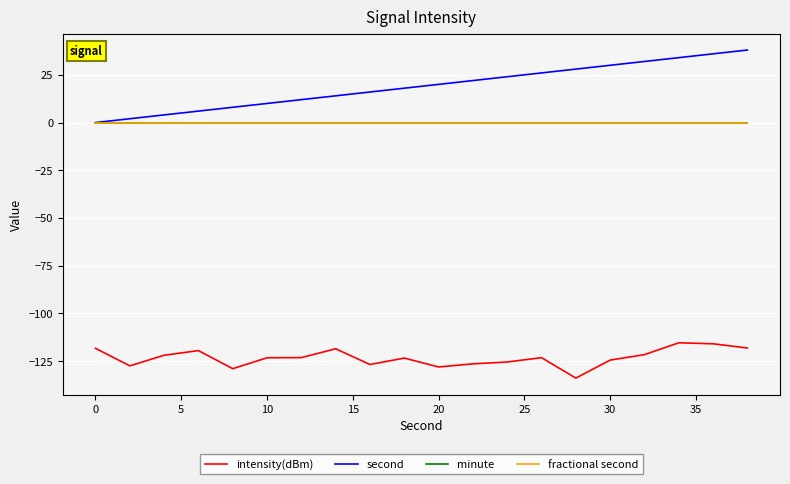

Is this an area chart (filled region under the line)?

No